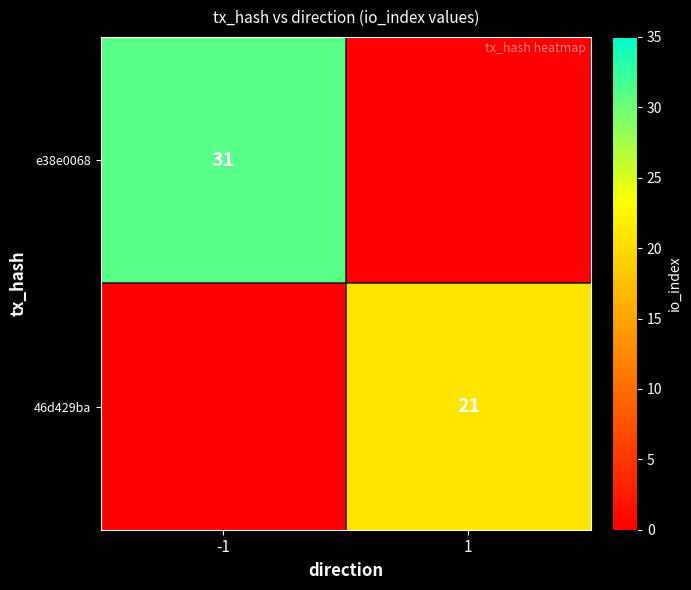

How many values in 46d429ba are above zero?

1